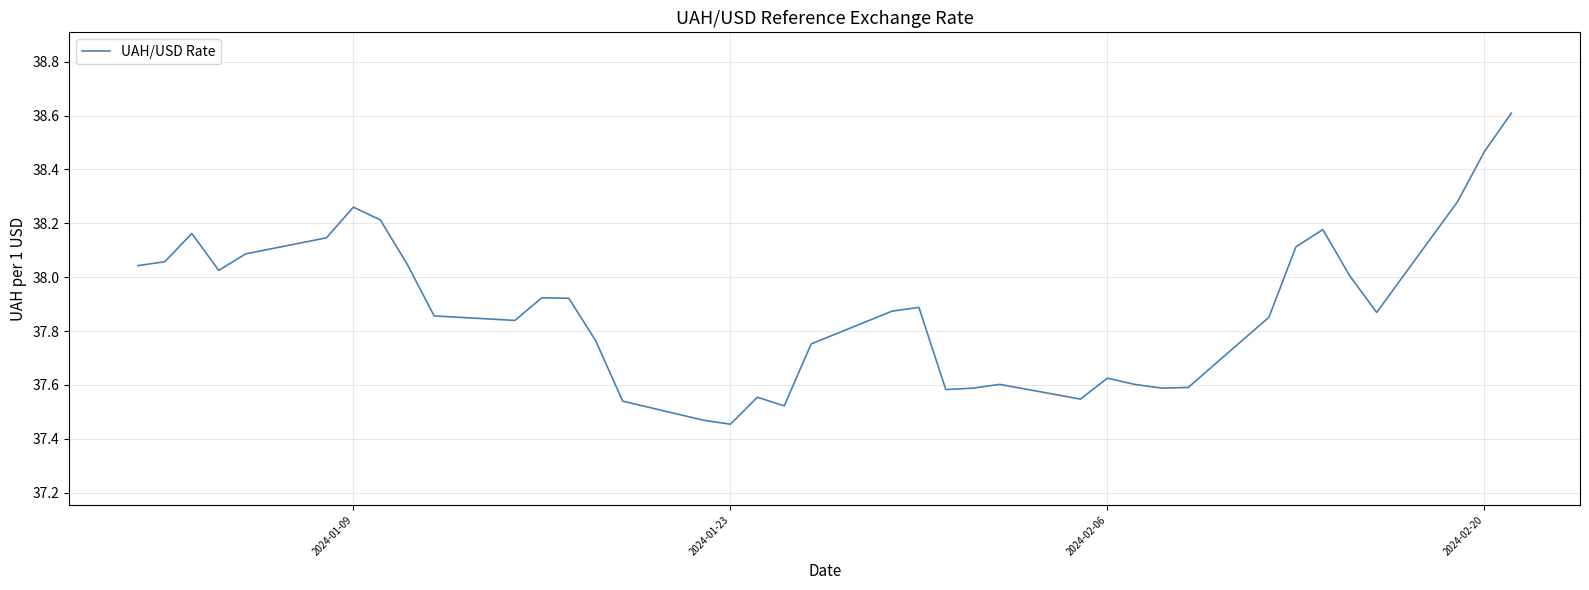

What is the sum of all values?

1439.5